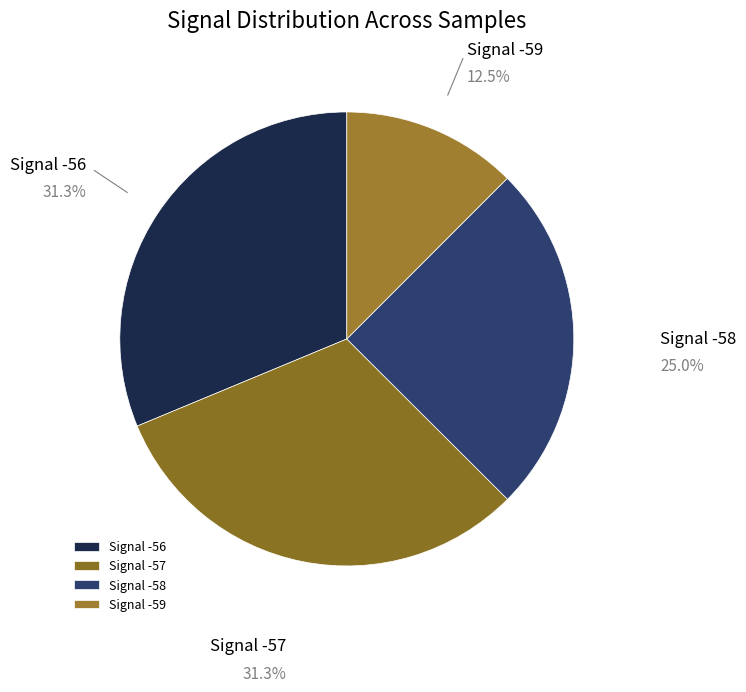

Count the number of slices in the pie.

4